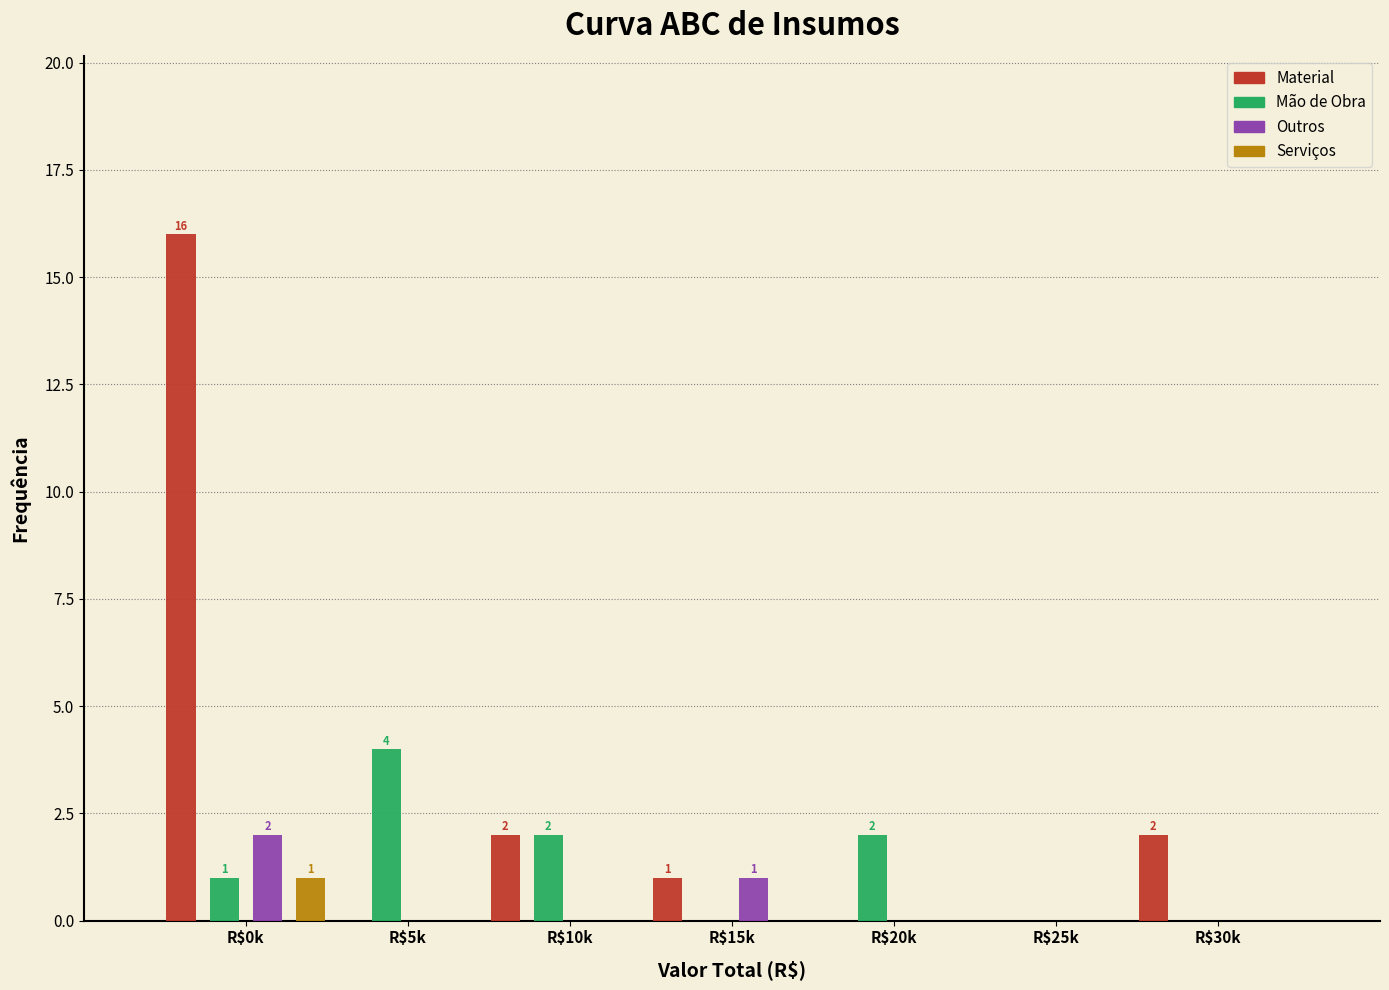

Which series has the largest total across all categories?

Material